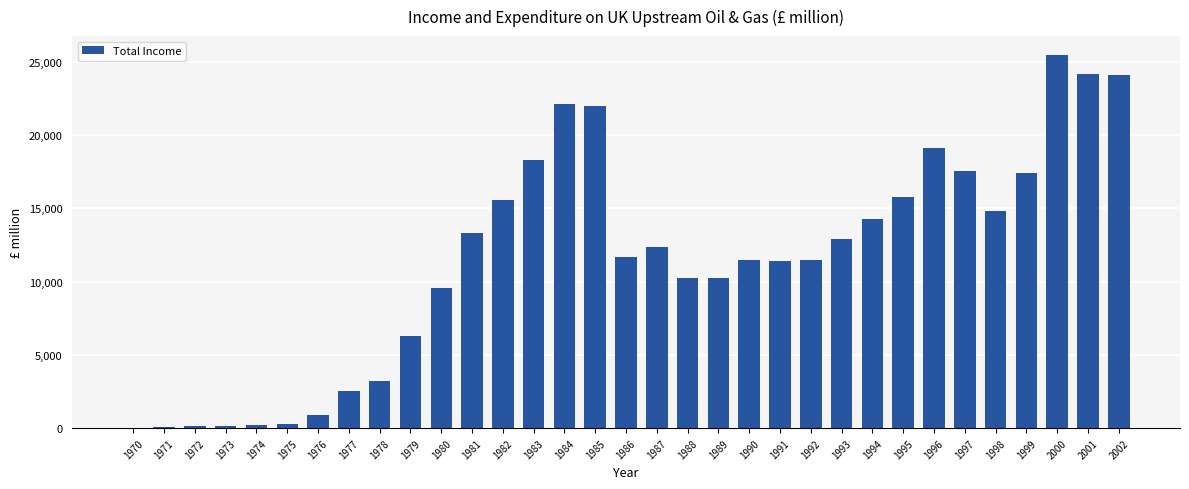

True or false: the data shows 17450.1 at 1999.

True